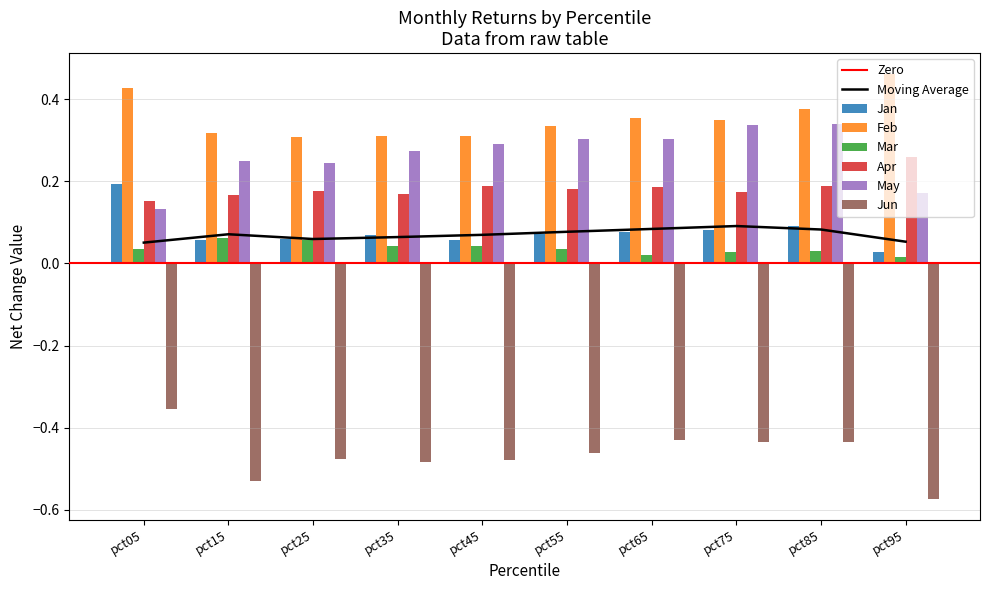

List the series in order of their peak value, highest first.

Feb, May, Apr, Jan, Mar, Jun